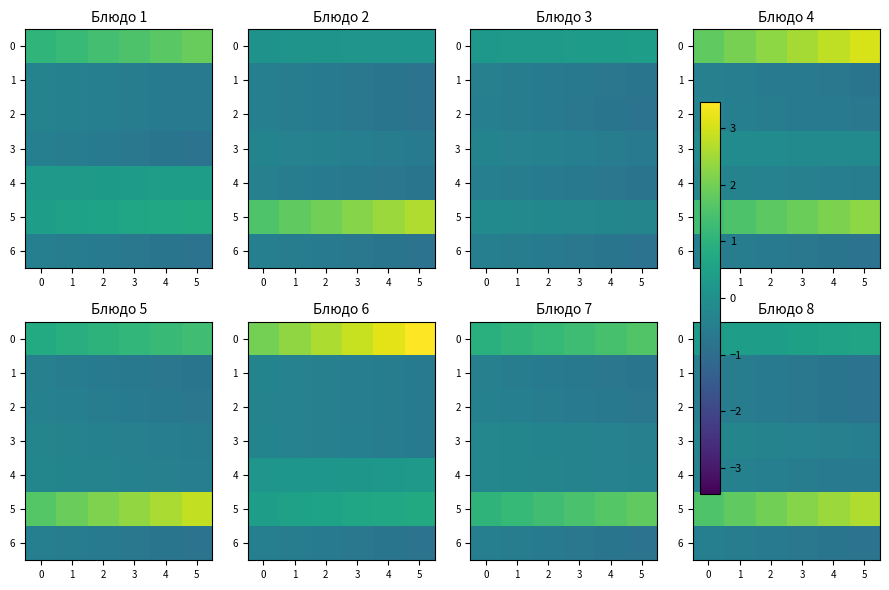

Count the number of data series in this chart.

7